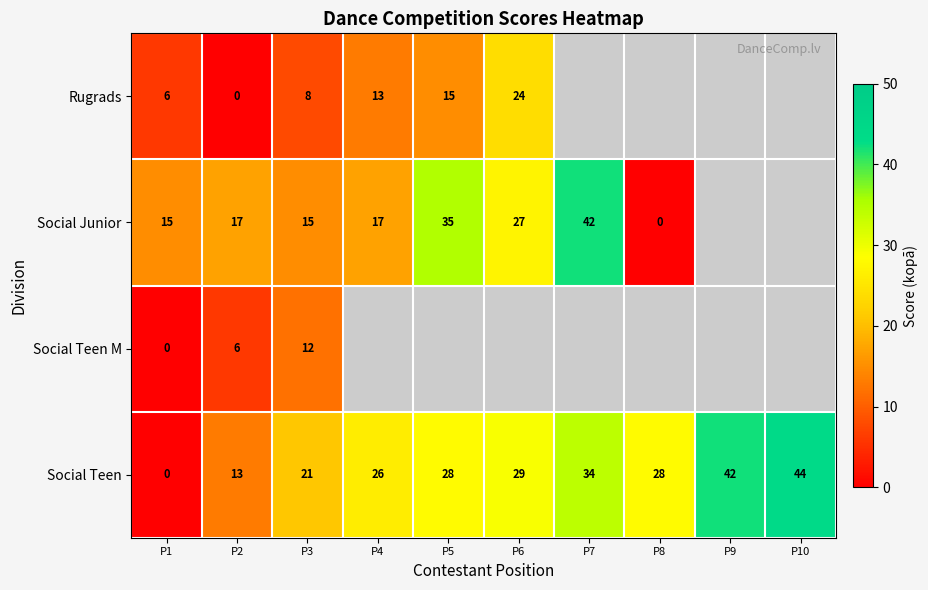

What is the difference between the Social Teen values at P9 and P6?

13